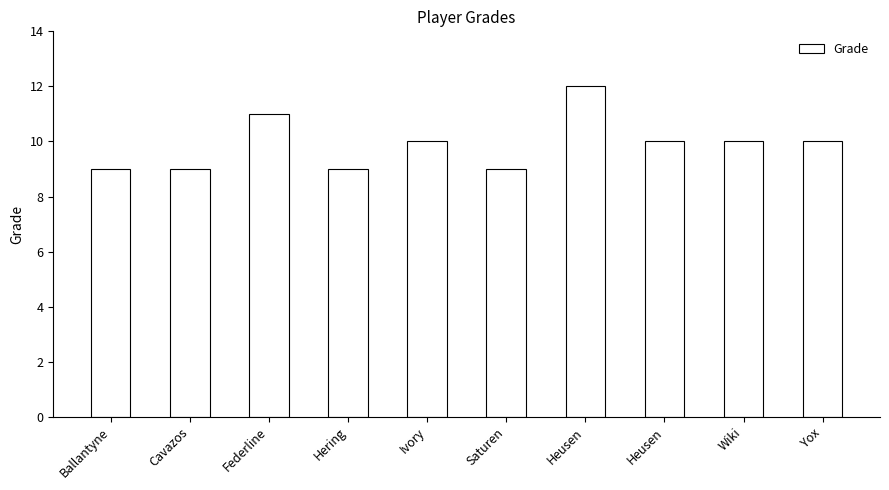

How many categories are shown in the chart?

10